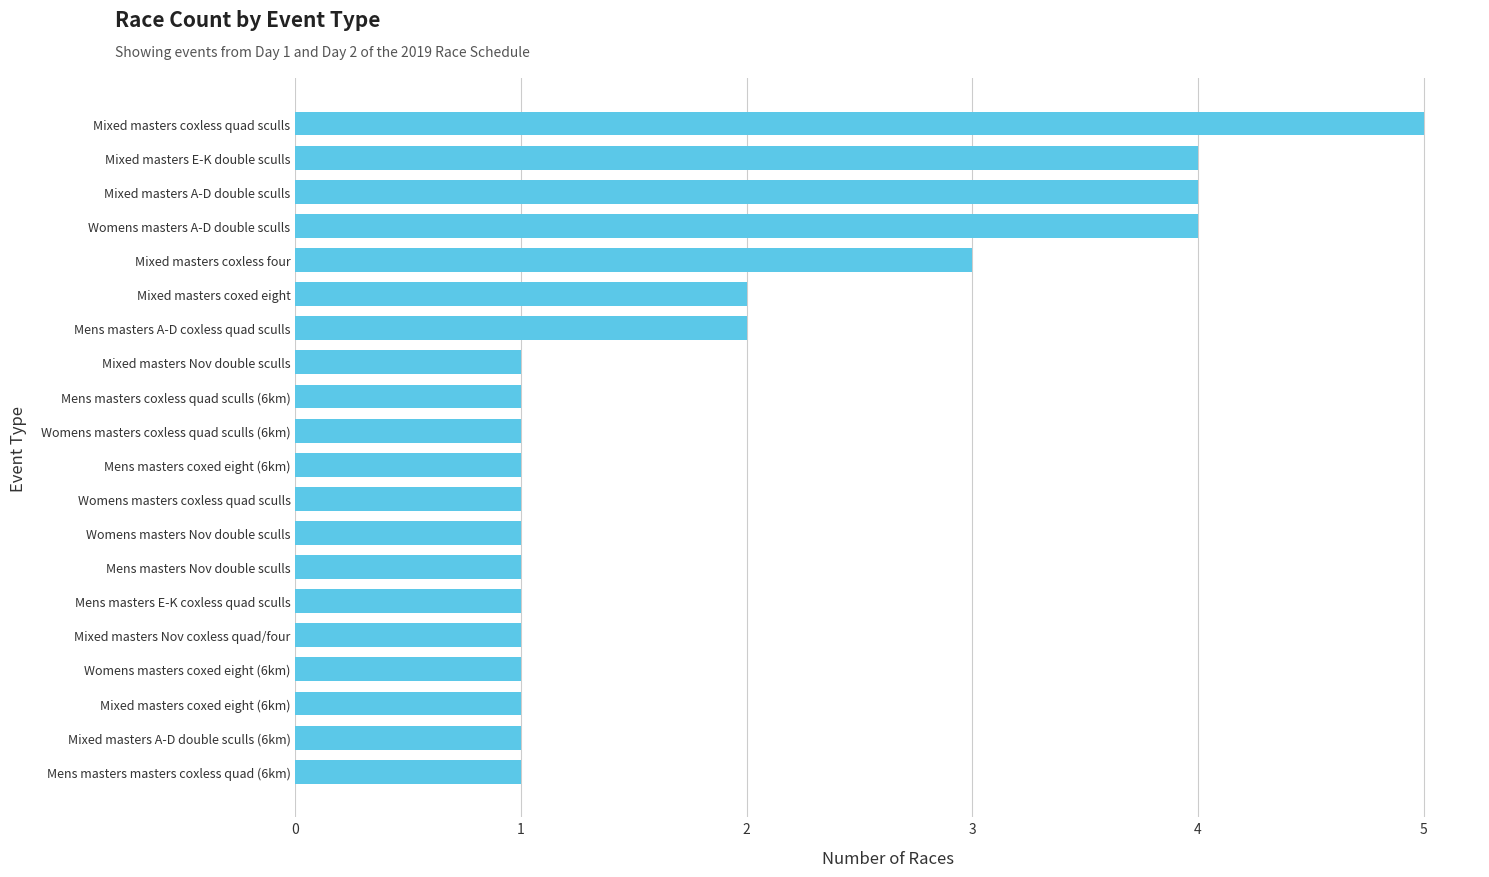

What is the maximum value shown in the chart?

5